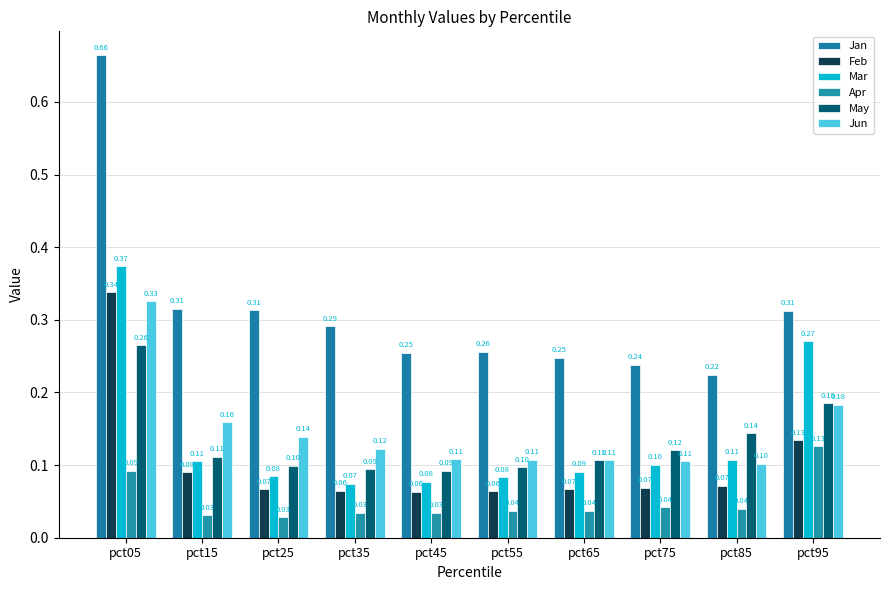

Rank the series at pct35 from lowest to highest value.

Apr, Feb, Mar, May, Jun, Jan